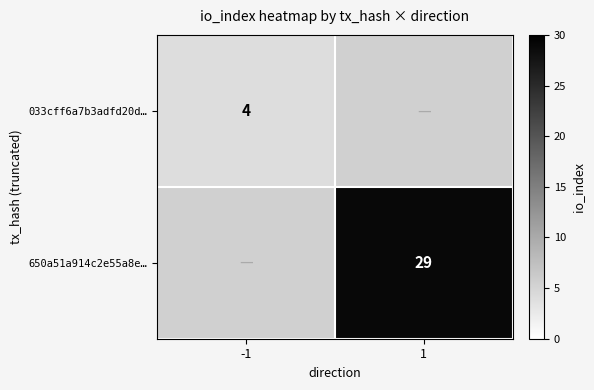

Is it true that 650a51a914c2e55a8e… equals 29 at 1?

True